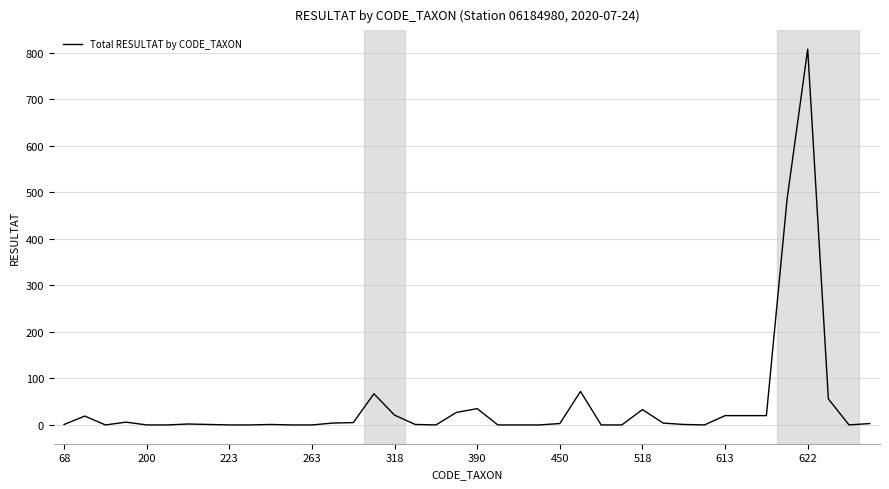

What is the greatest value displayed?

808